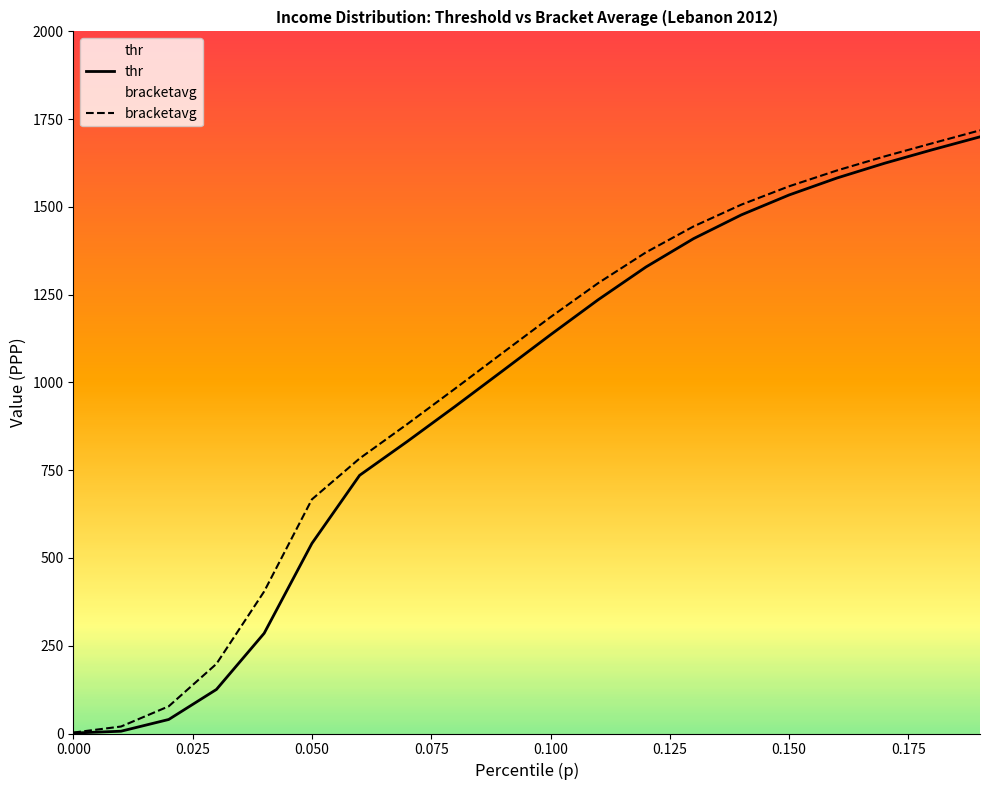

Does the chart have visible grid lines?

No